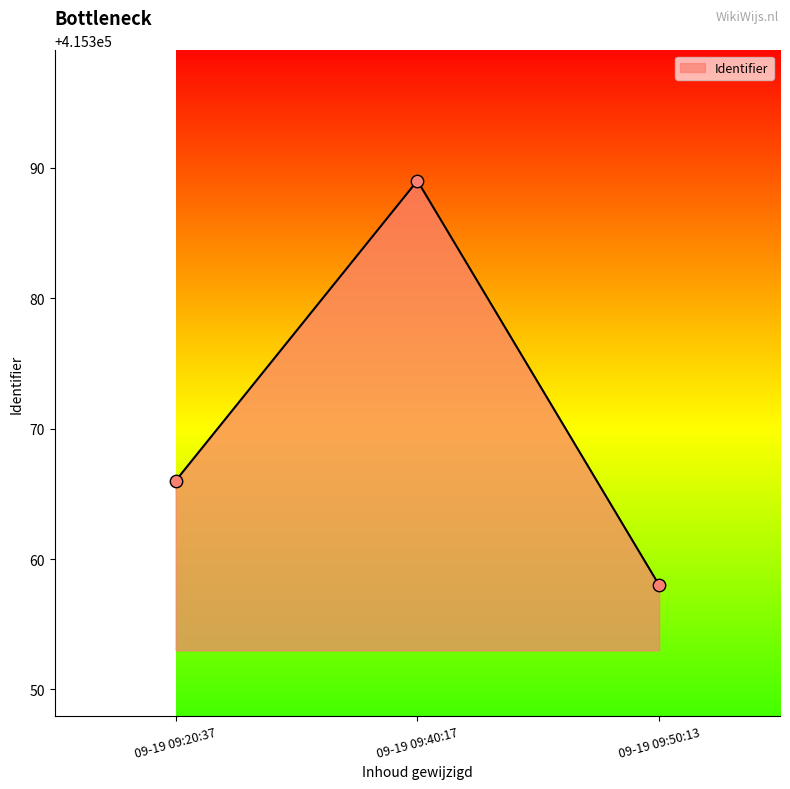

Between 09-19 09:50:13 and 09-19 09:40:17, which is larger?

09-19 09:40:17